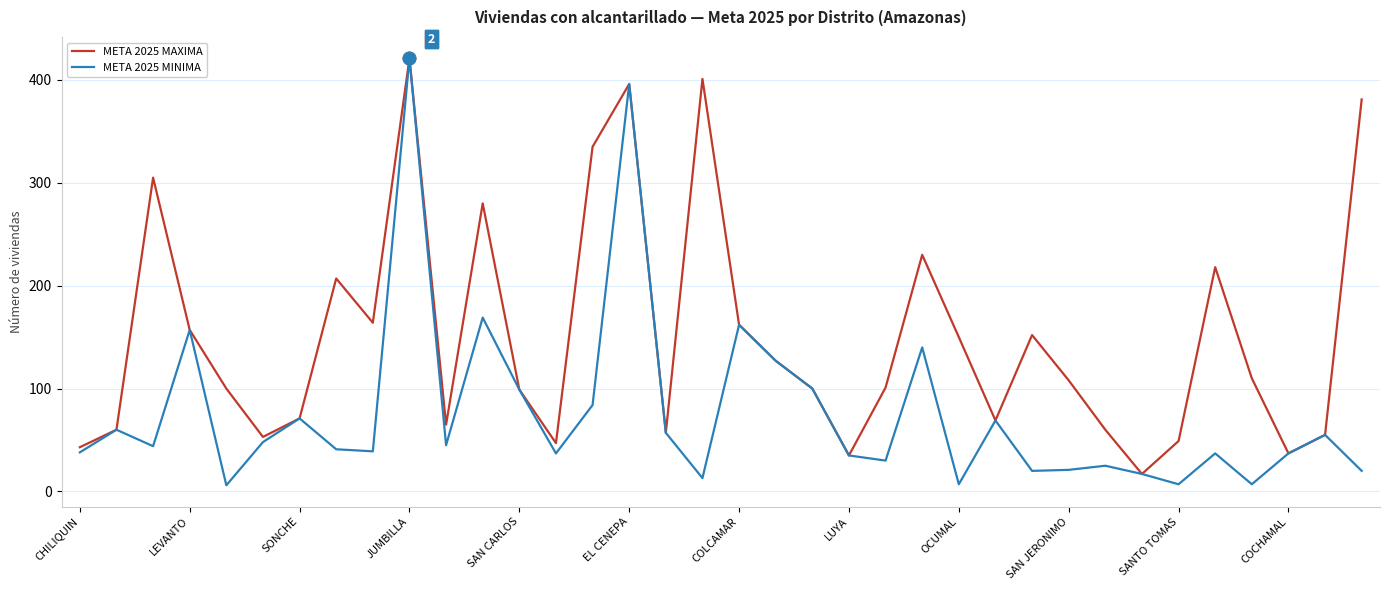

What is the highest value of the META 2025 MAXIMA series?

421